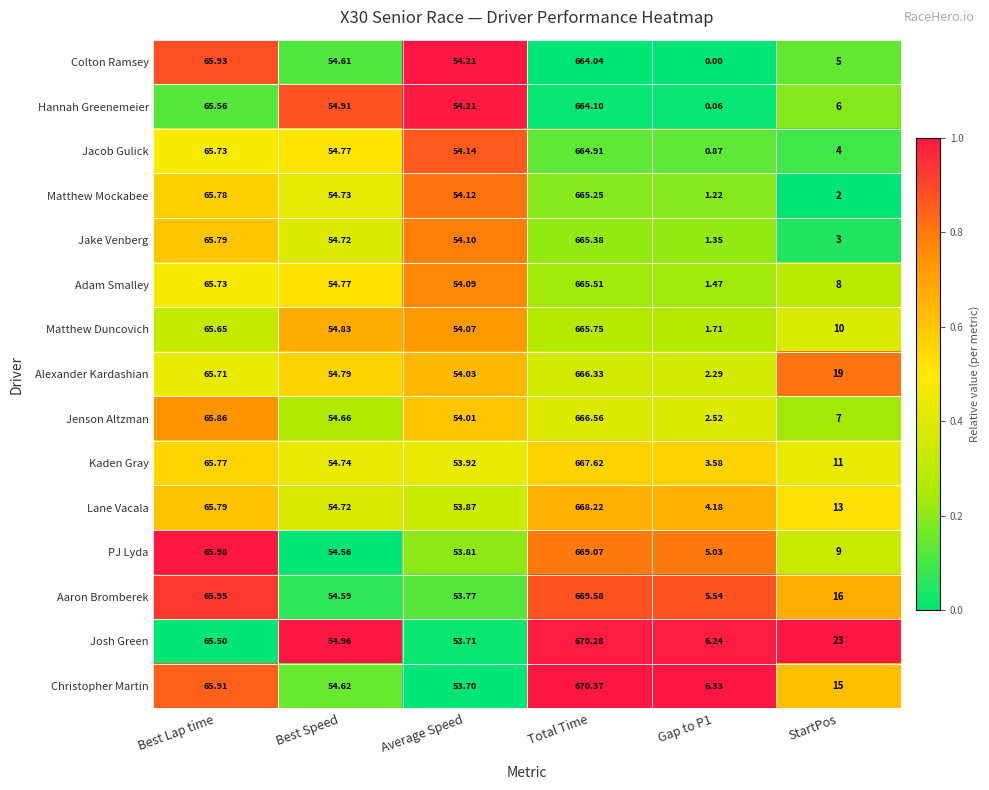

Between Best Lap time and Average Speed, which series saw the biggest shift?

Christopher Martin